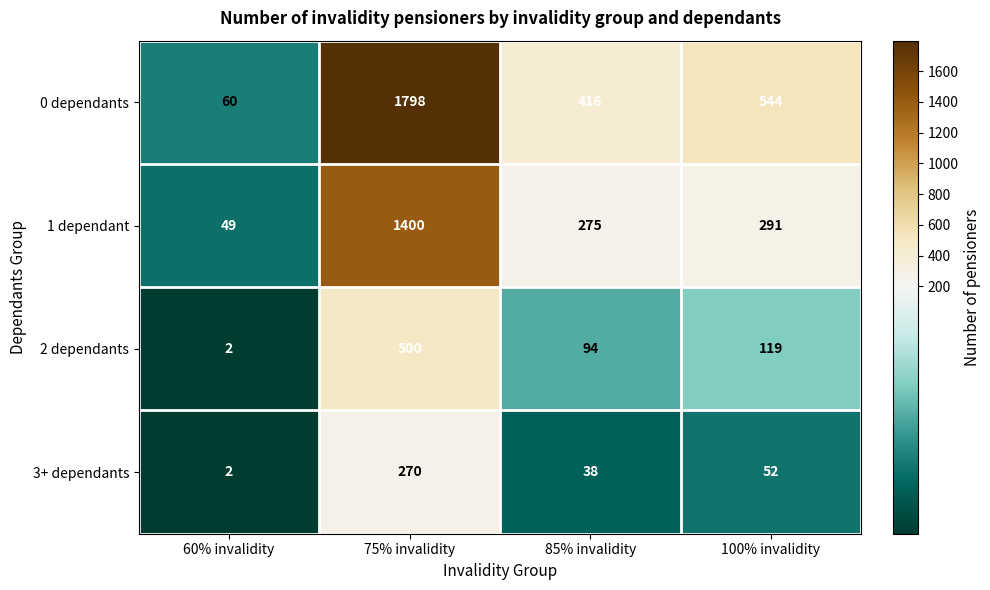

List the series in order of their peak value, highest first.

0 dependants, 1 dependant, 2 dependants, 3+ dependants